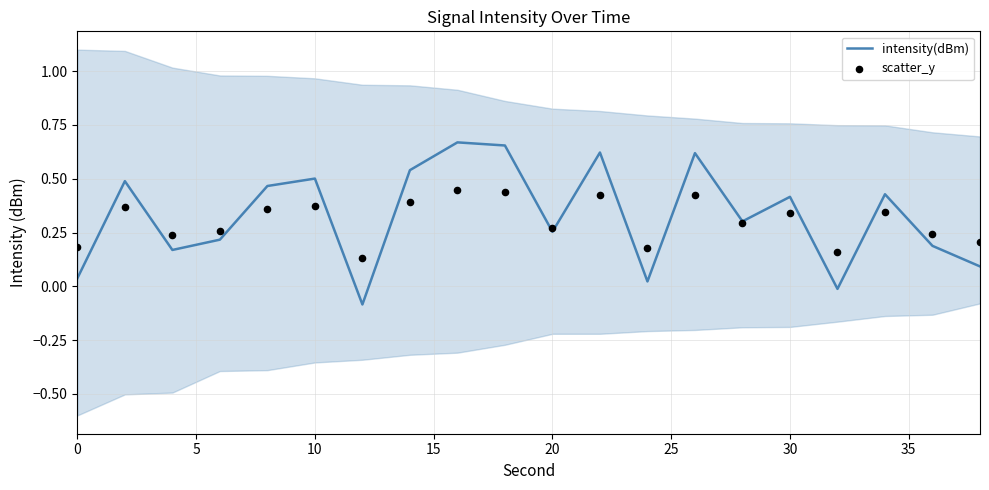

Which series has the largest total across all categories?

intensity(dBm)